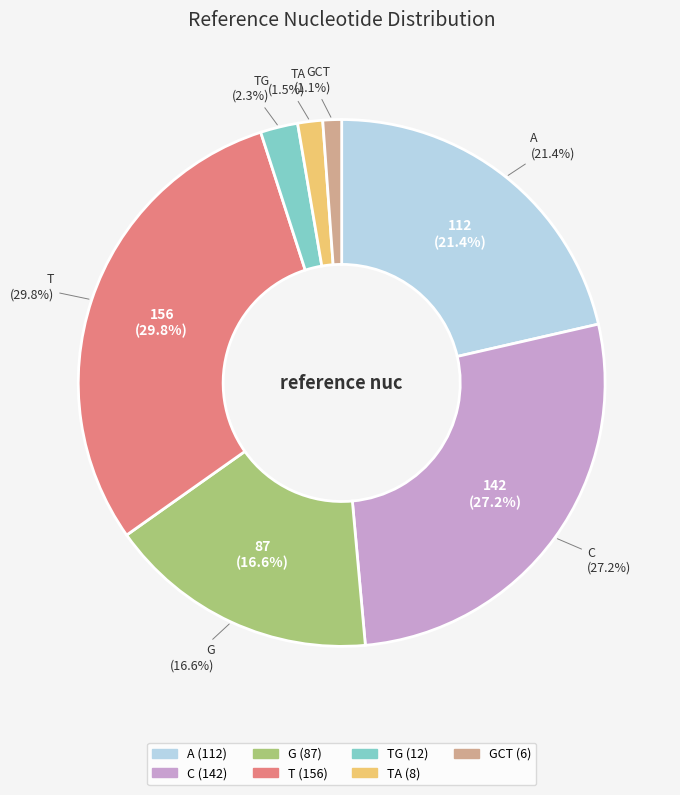

Is TA the majority of the pie?

No